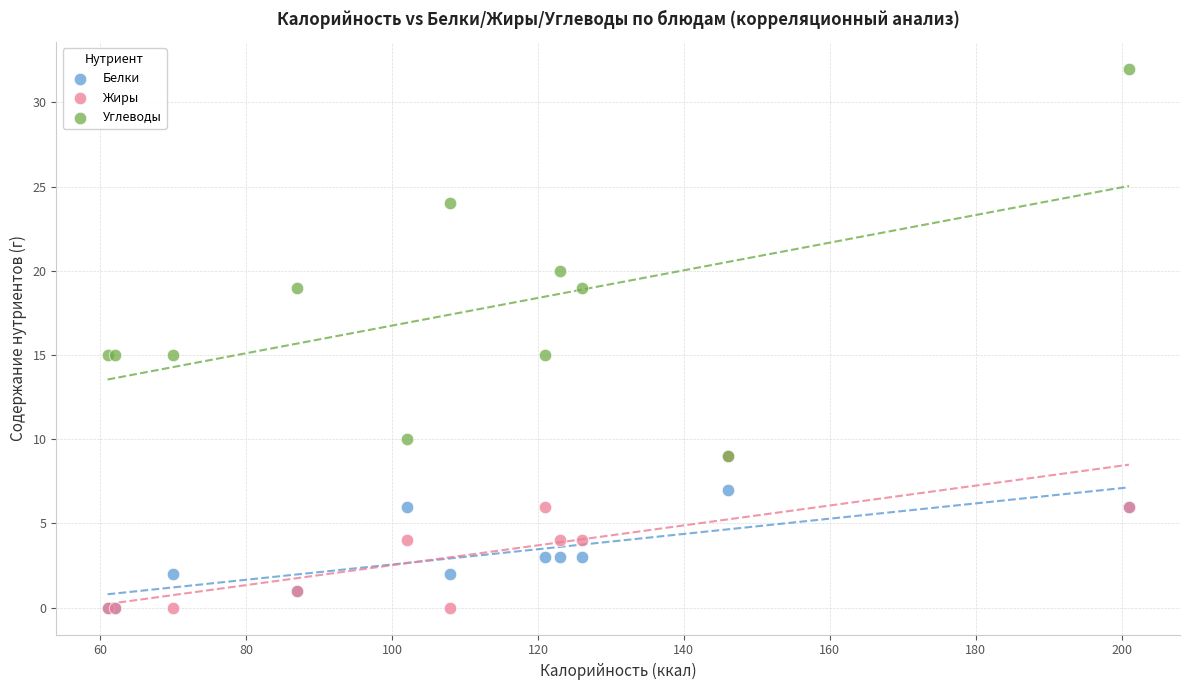

What are all the series names shown in the legend?

Белки, Жиры, Углеводы